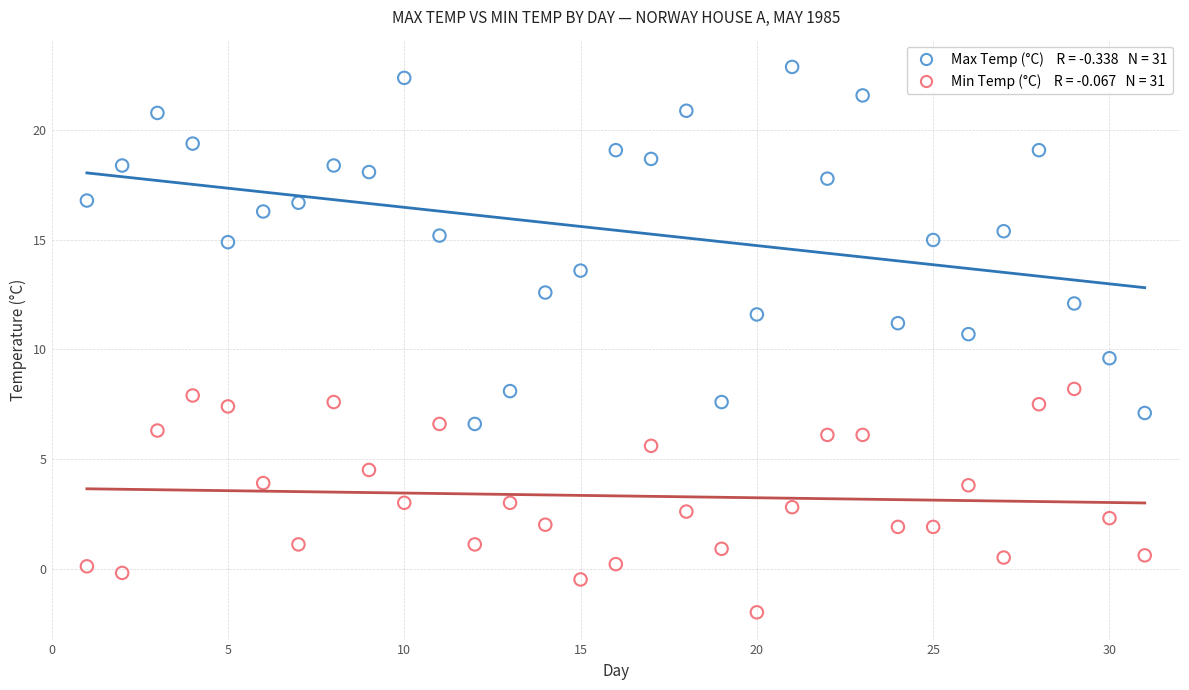

Across all series, what Y value is closest to 10?

9.6